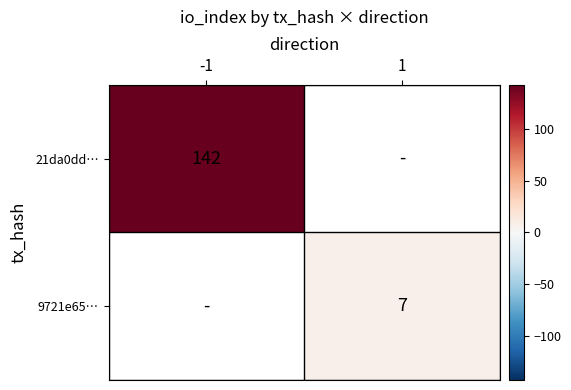

Which series has the widest spread of values?

21da0dd…